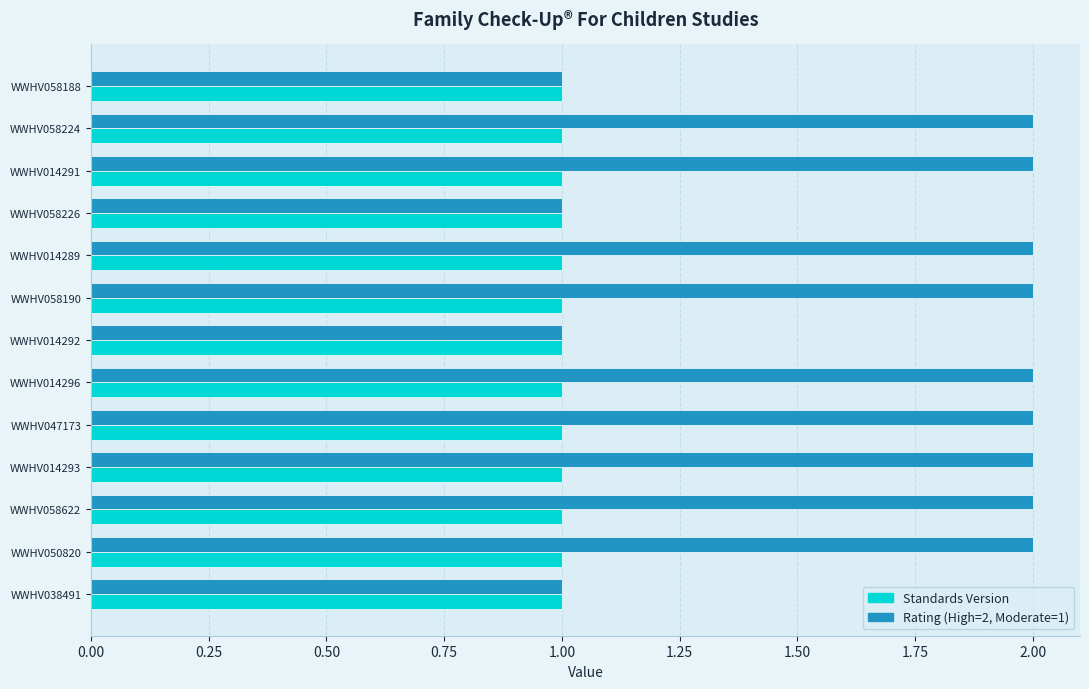

Is the value of Rating (High=2, Moderate=1) at WWHV014296 greater than the value of Standards Version at WWHV014291?

Yes